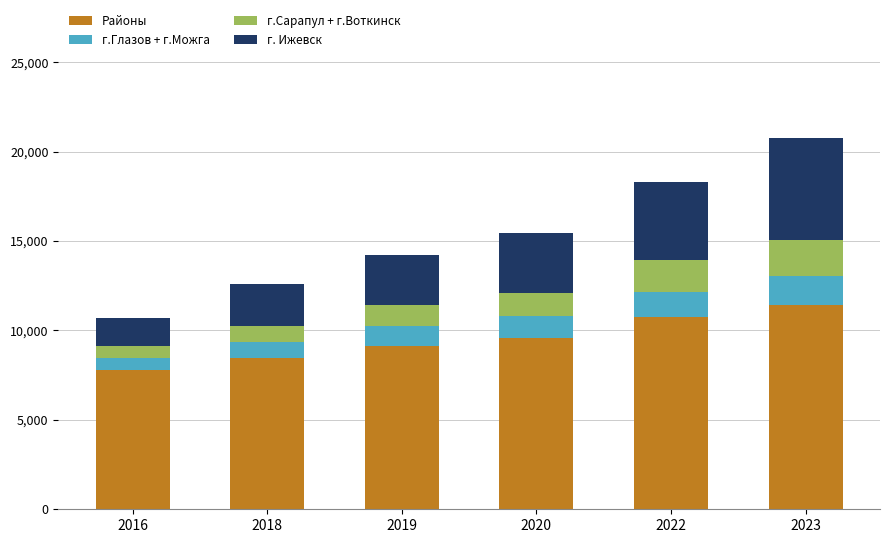

At which label does Районы reach its peak?

2023